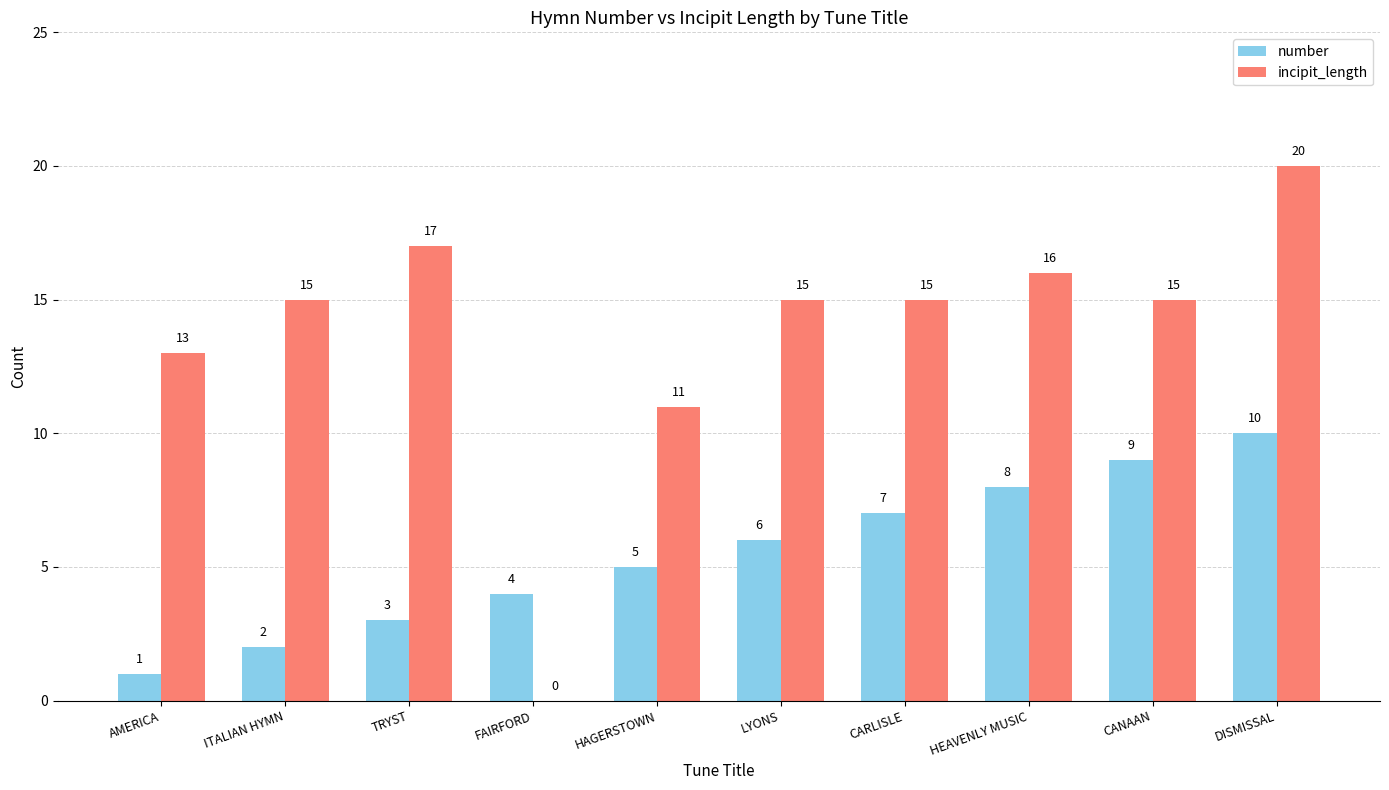

Which series changed the most between ITALIAN HYMN and DISMISSAL?

number